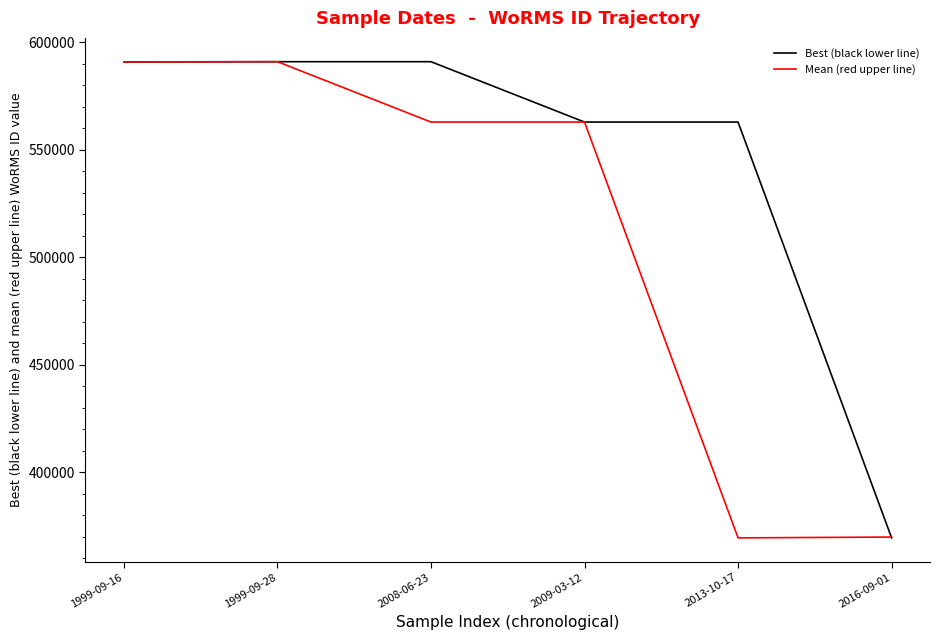

What is the maximum value for Mean (red upper line)?

590920